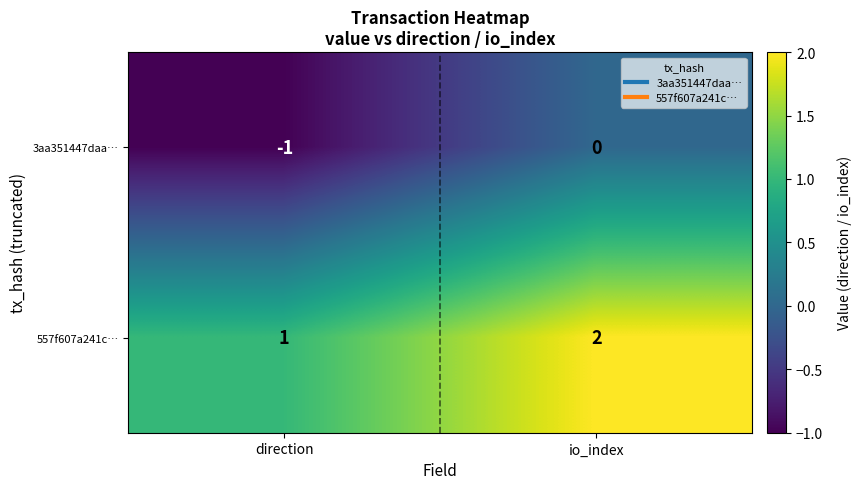

What is the difference between the highest and lowest values at direction?

2